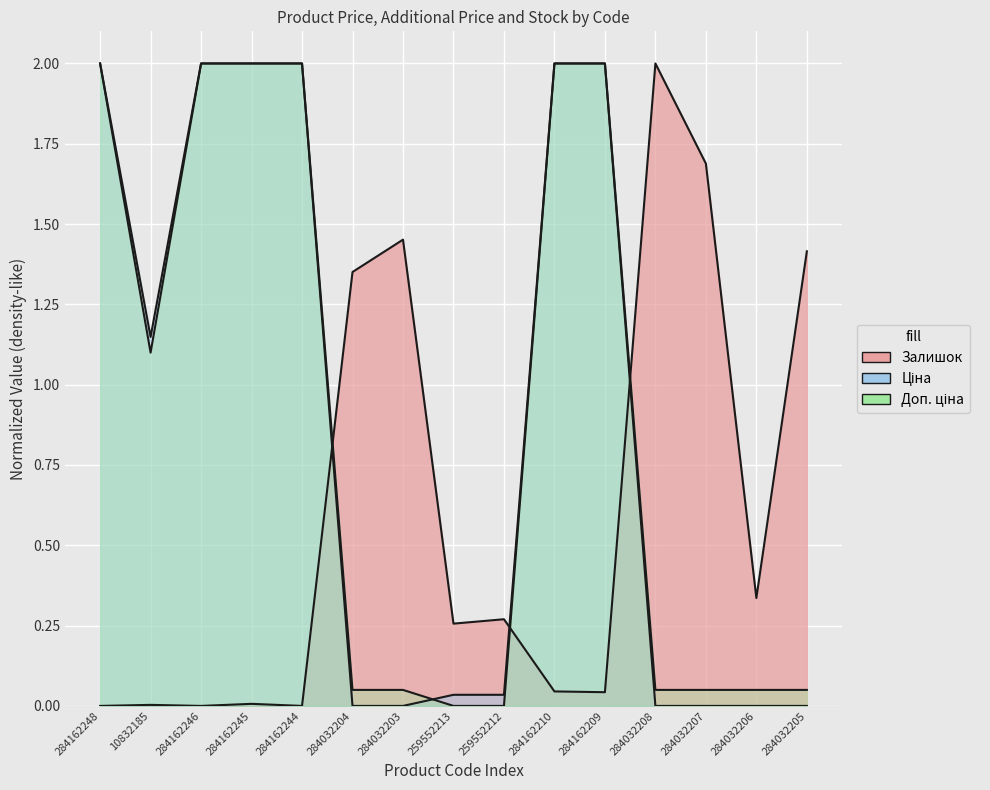

What is the label of the 7th point from the left?

284032203